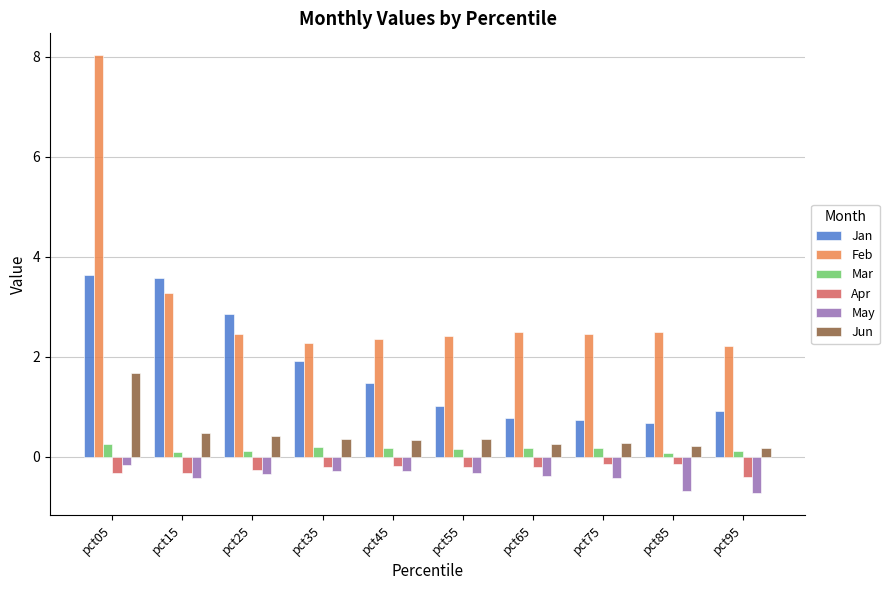

At which category is the sum across all series the highest?

pct05